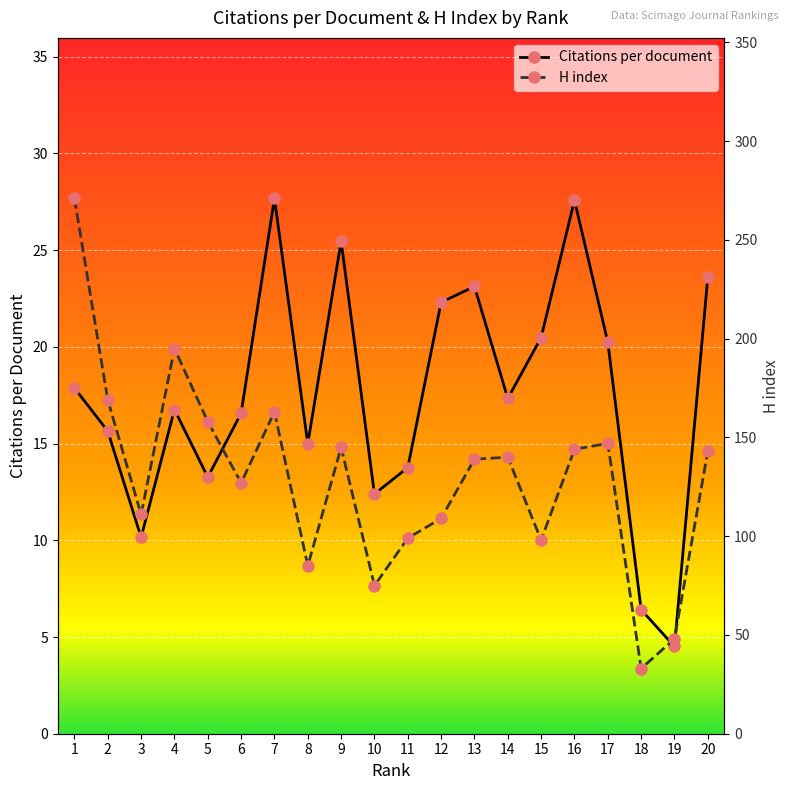

What is the value of the Citations per document point at the 19th from the left?

4.5